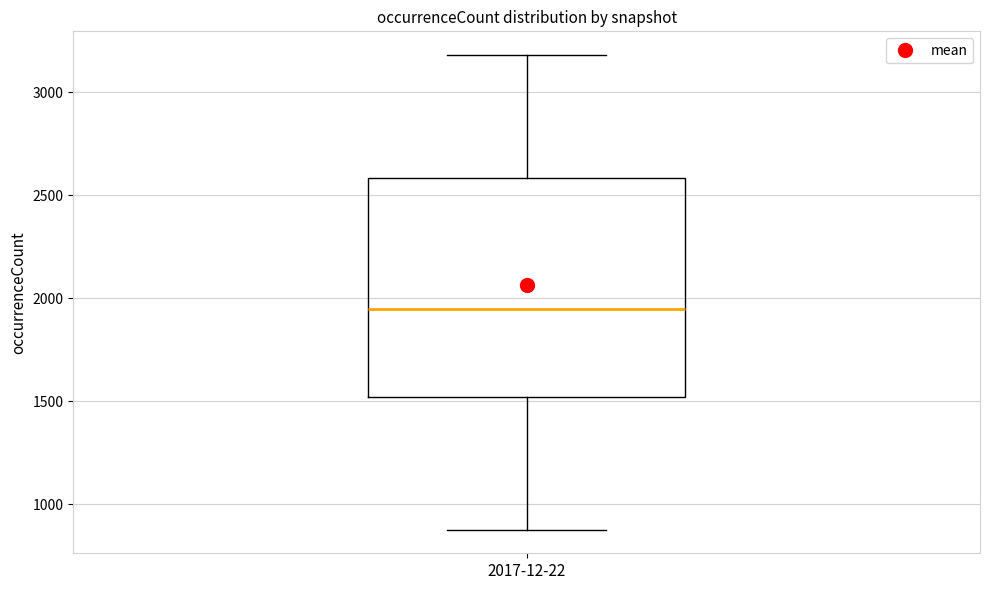

Read this box plot against the y-axis: the position of the median line, the range covered by the box, and the ends of both whiskers. The values are not printed on the chart, so give them approximately, as read against the axis.

median 1950, box 1500 to 2600, whiskers 900 to 3200